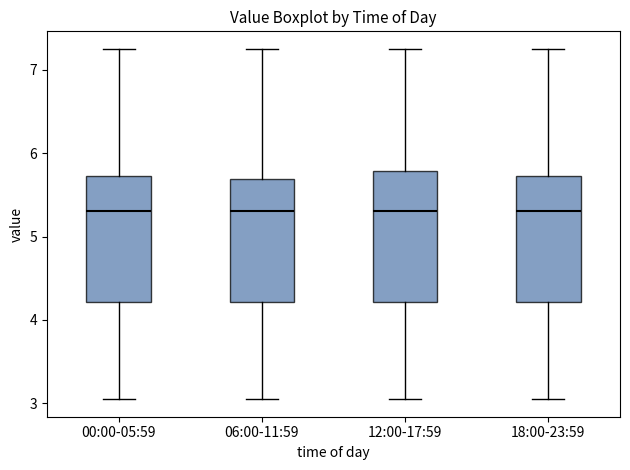

Where is the lower edge of the box for 12:00-17:59 on the y-axis? The values are not printed on the chart, so give them approximately, as read against the axis.

4.2